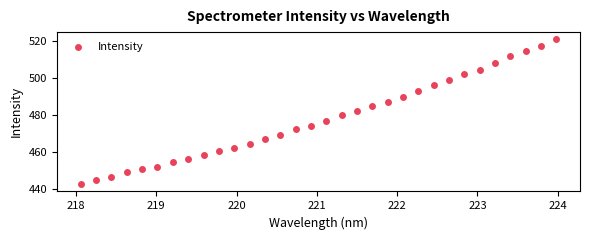

What is the range of X values (max minus min)?

5.9